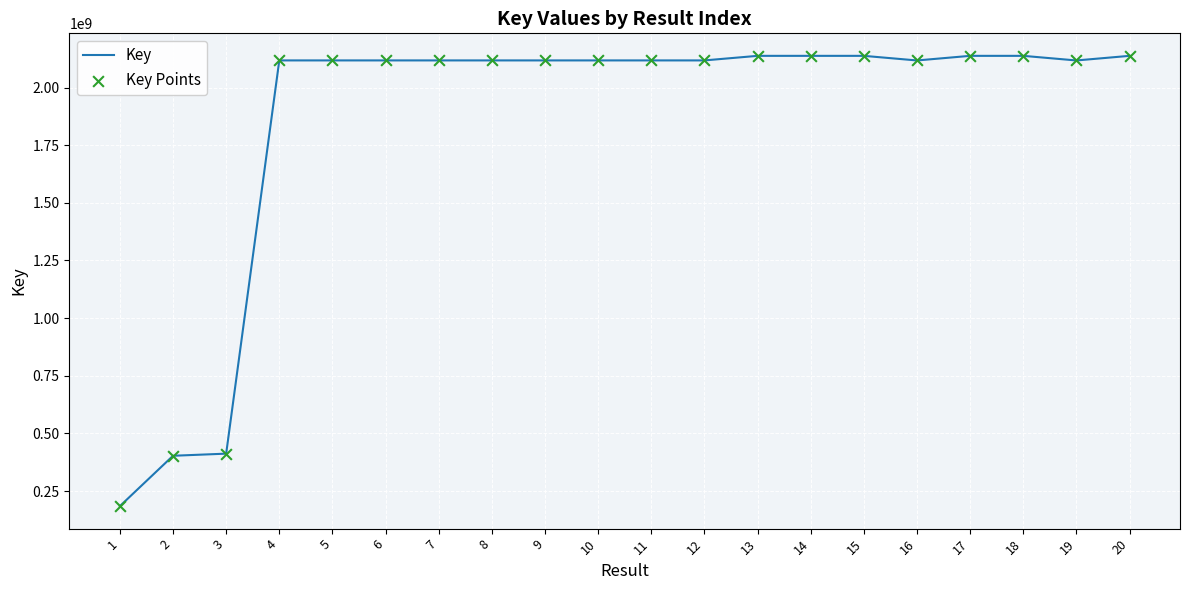

What is the maximum value shown in the chart?

2137673341